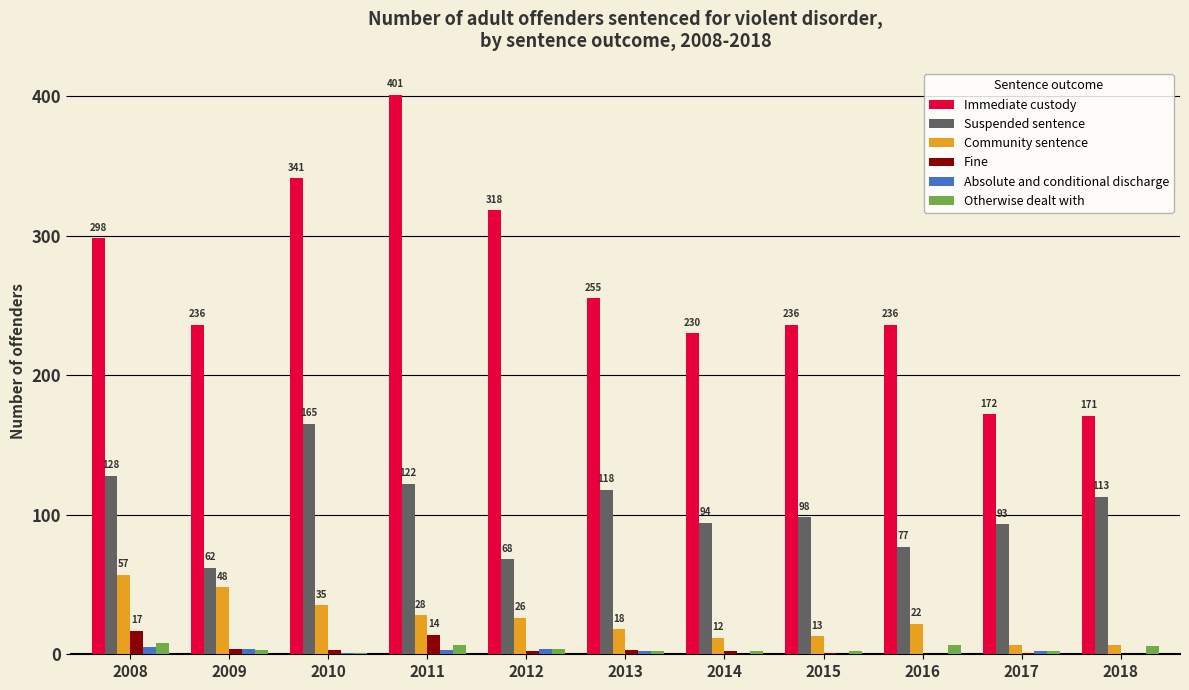

Reading right to left, what are all the values shown in this chart?

Immediate custody: 171	172	236	236	230	255	318	401	341	236	298
Suspended sentence: 113	93	77	98	94	118	68	122	165	62	128
Community sentence: 7	7	22	13	12	18	26	28	35	48	57
Fine: 0	1	0	1	2	3	2	14	3	4	17
Absolute and conditional discharge: 0	2	0	0	0	2	4	3	1	4	5
Otherwise dealt with: 6	2	7	2	2	2	4	7	1	3	8